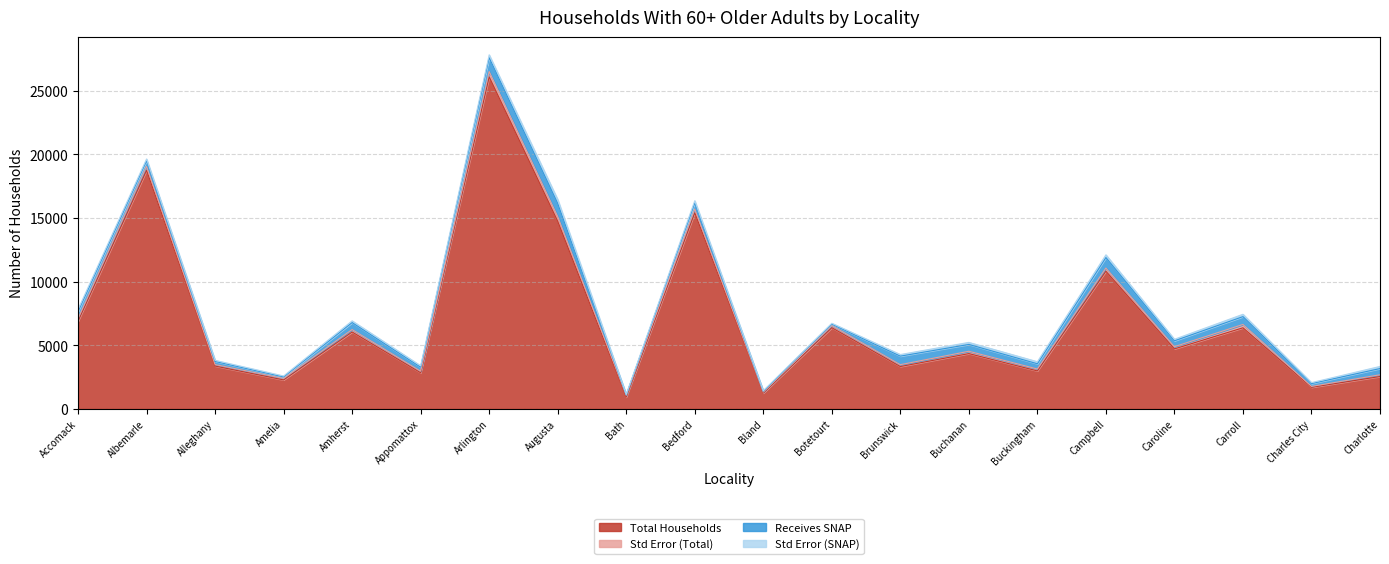

Is the value of Total Households at Charlotte greater than the value of Std Error (Total) at Carroll?

Yes